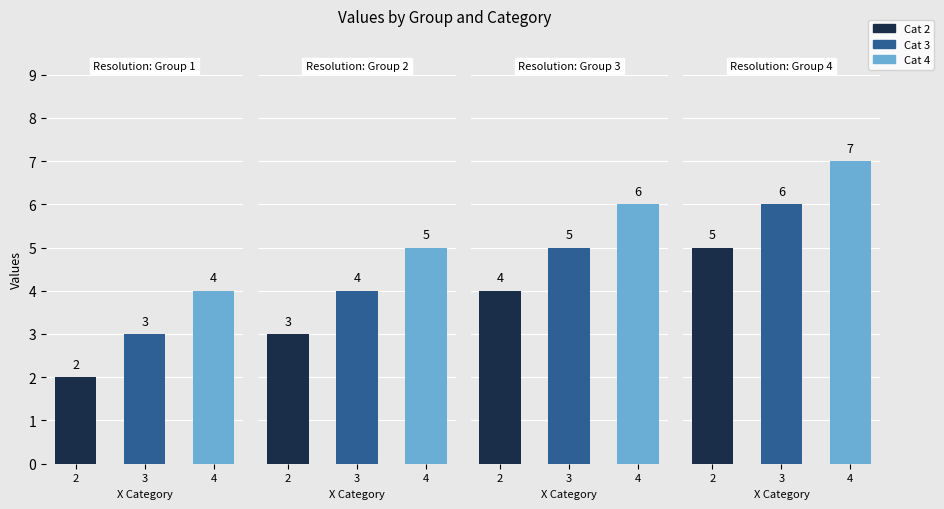

How many values in the Group 3 series exceed 5?

1